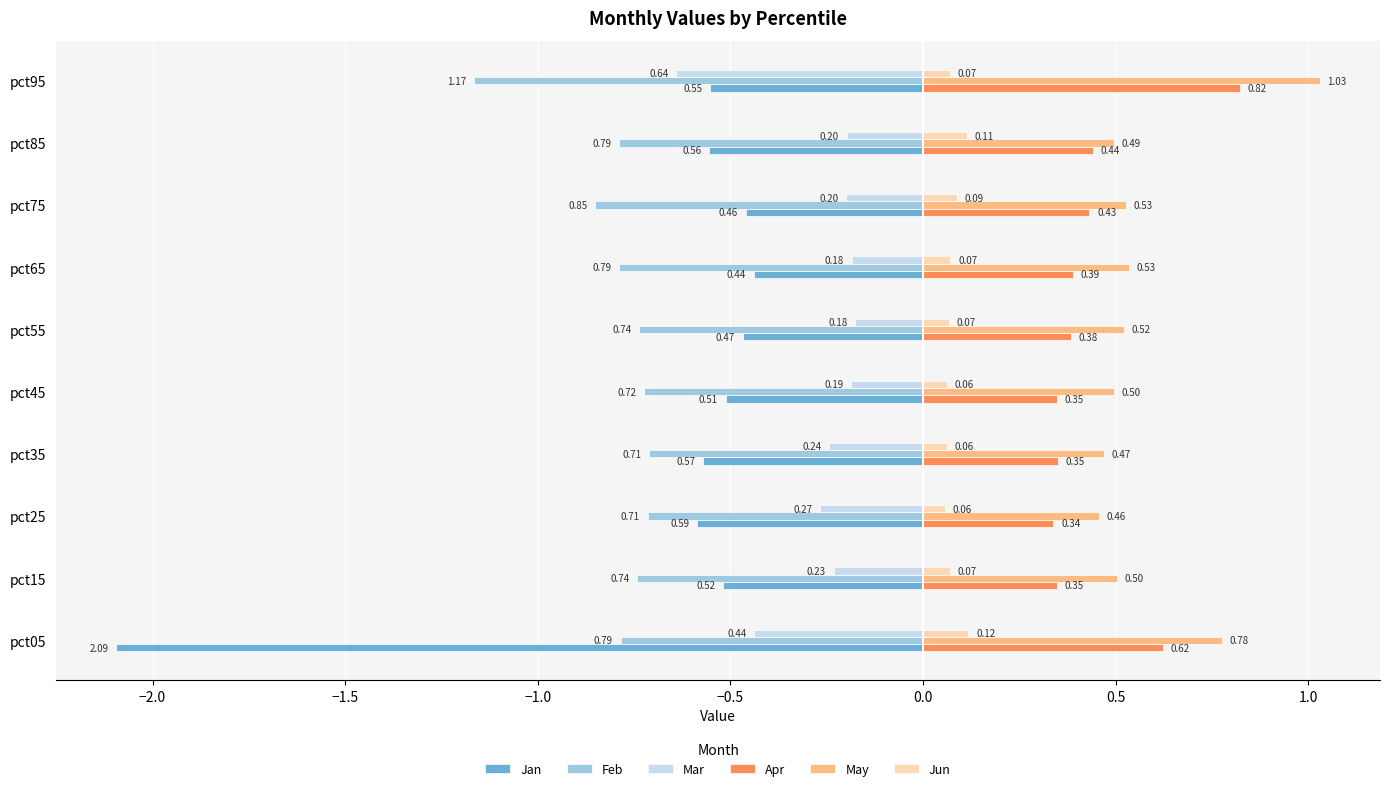

Which series has the largest total across all categories?

May